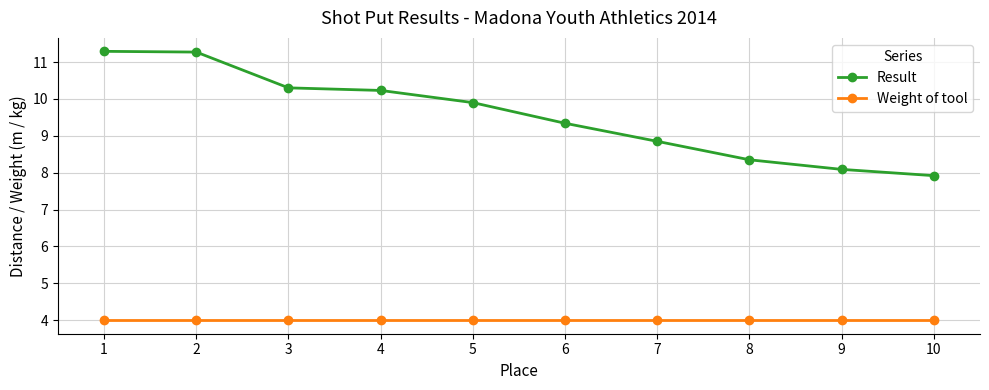

What is the minimum value for Result?

7.9